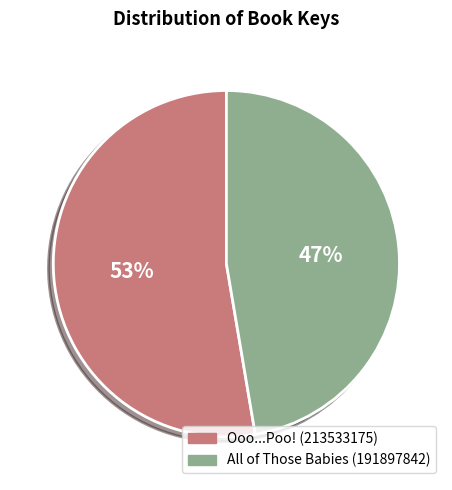

Count the number of slices in the pie.

2